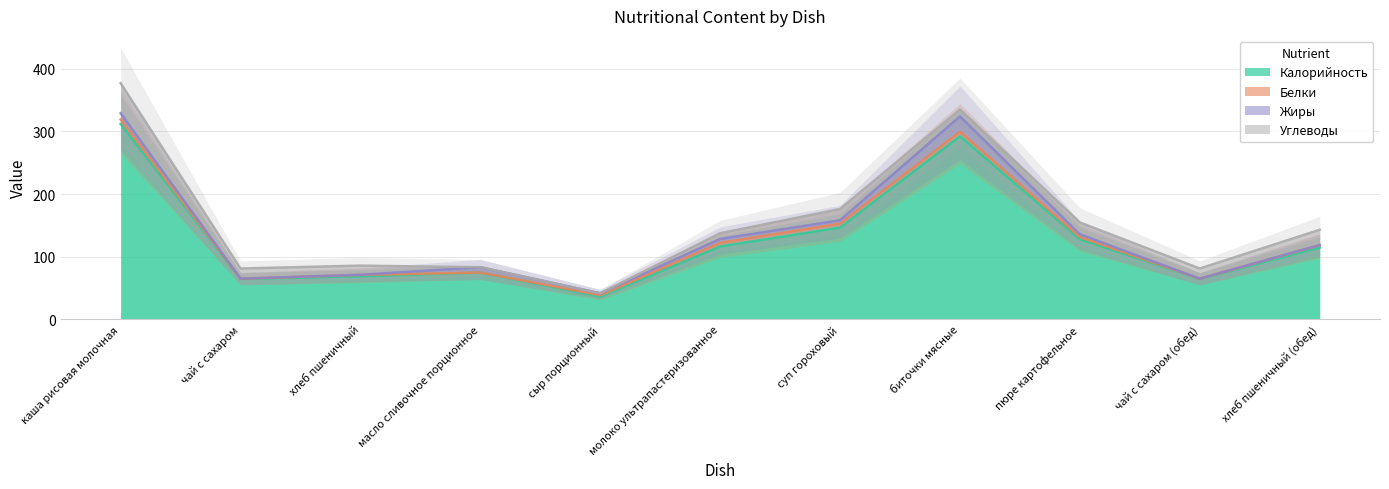

Which series has the largest total across all categories?

Калорийность